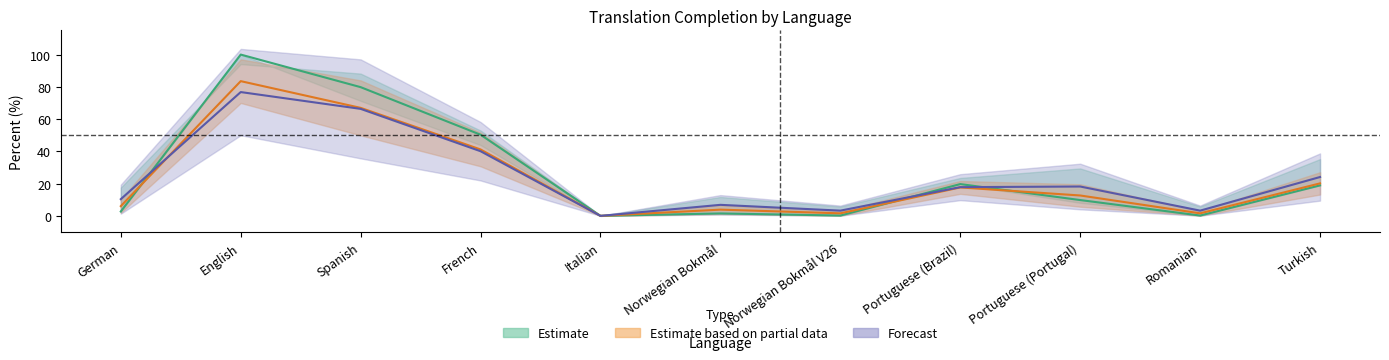

How many lines are shown in the chart?

3